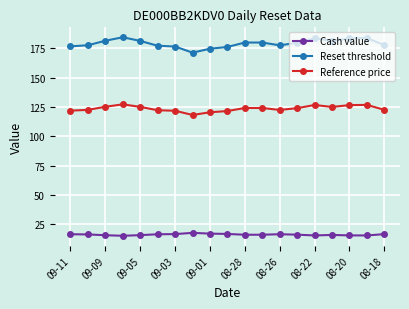

True or false: Cash value and Reset threshold intersect in this chart.

False